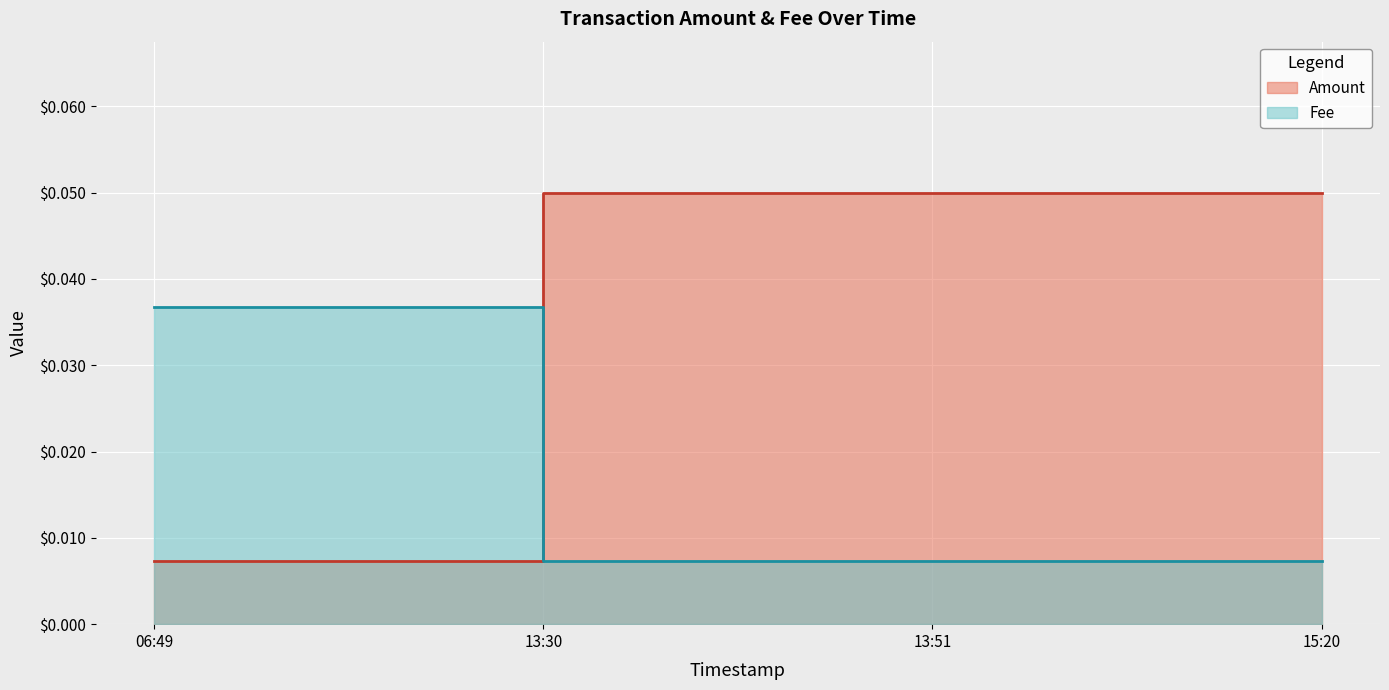

What is the label of the 3rd point from the left?

13:51